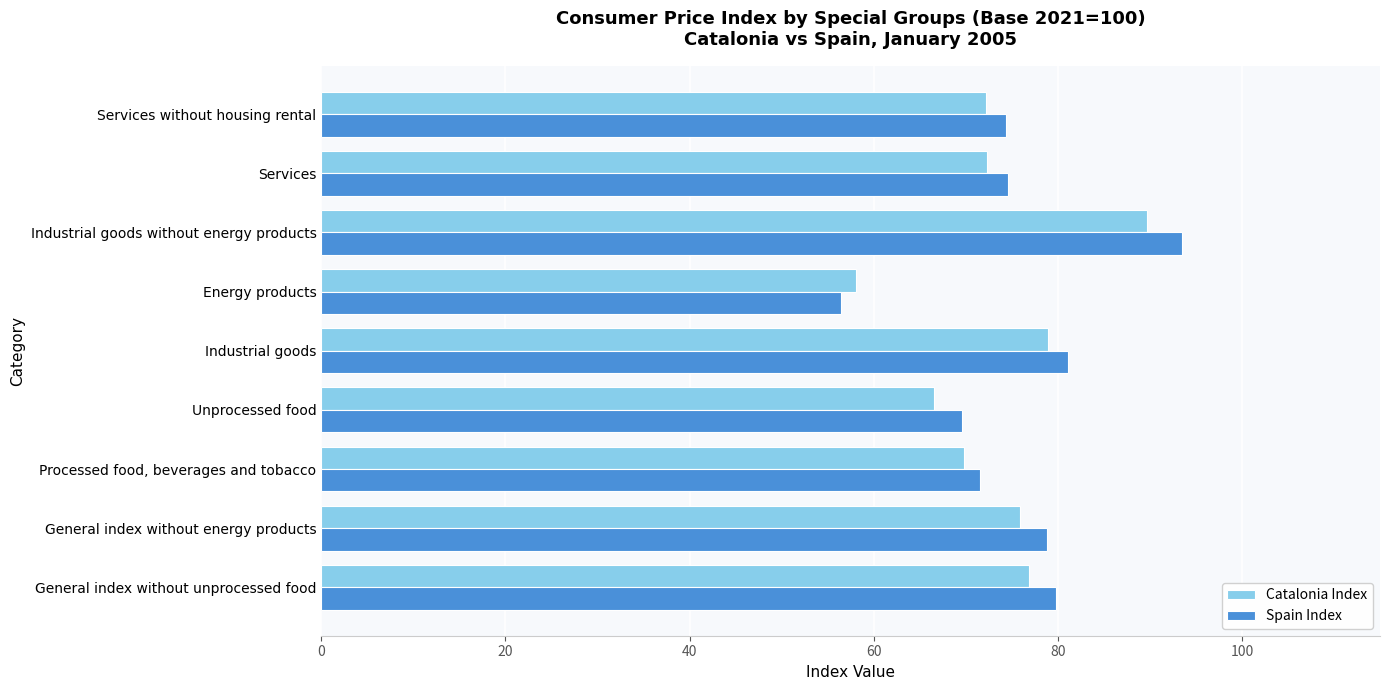

What is the approximate value of Spain Index at Industrial goods?

81.1